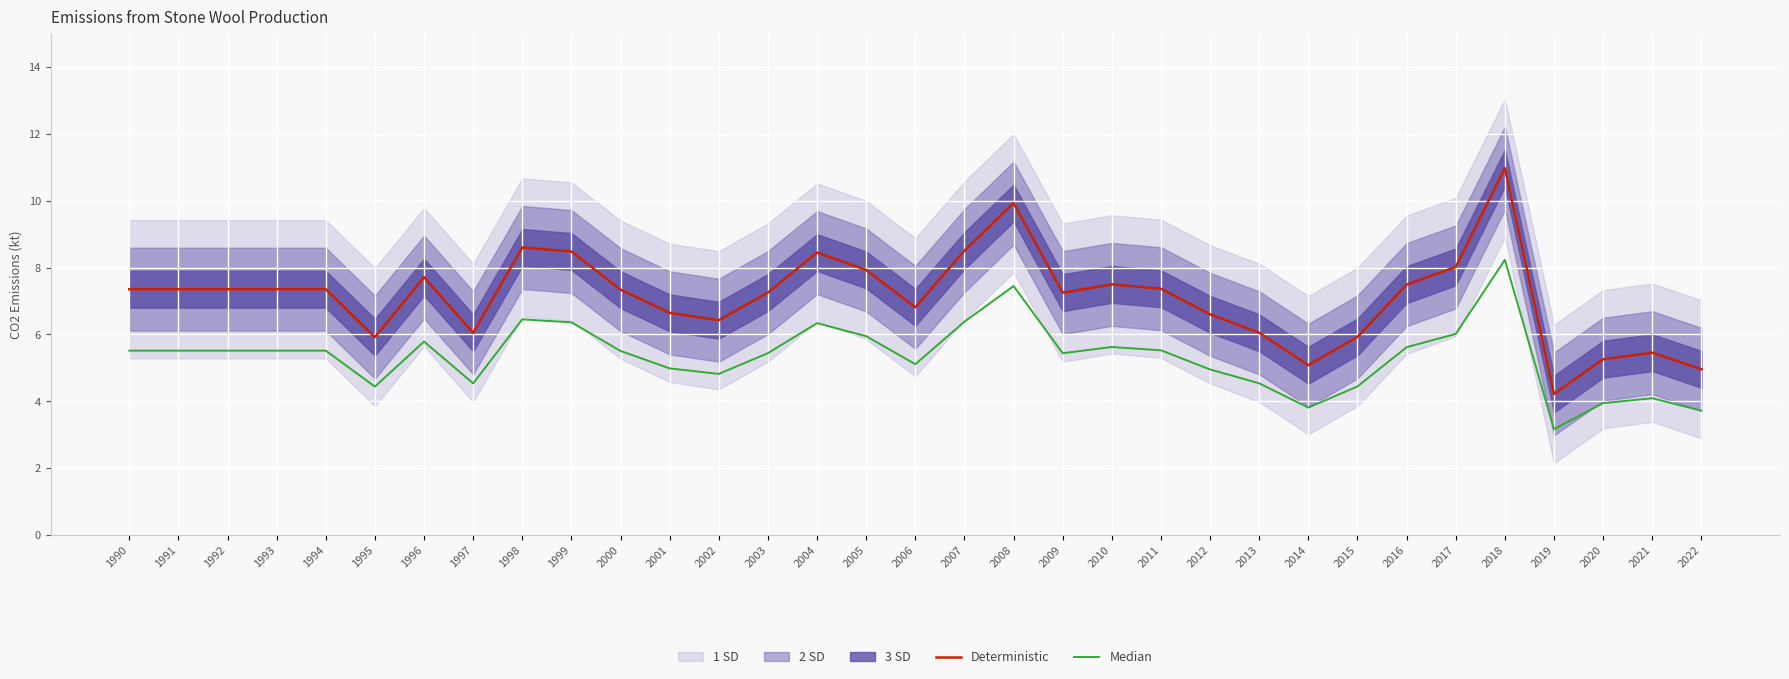

Reading right to left, what are all the values shown in this chart?

Deterministic: 5.0	5.5	5.3	4.2	11.0	8.0	7.5	5.9	5.1	6.0	6.6	7.4	7.5	7.2	9.9	8.5	6.8	7.9	8.4	7.3	6.4	6.6	7.3	8.5	8.6	6.0	7.7	5.9	7.4	7.4	7.4	7.4	7.4
Median: 3.7	4.1	3.9	3.2	8.2	6.0	5.6	4.4	3.8	4.5	5.0	5.5	5.6	5.4	7.4	6.4	5.1	5.9	6.3	5.4	4.8	5.0	5.5	6.4	6.5	4.5	5.8	4.4	5.5	5.5	5.5	5.5	5.5